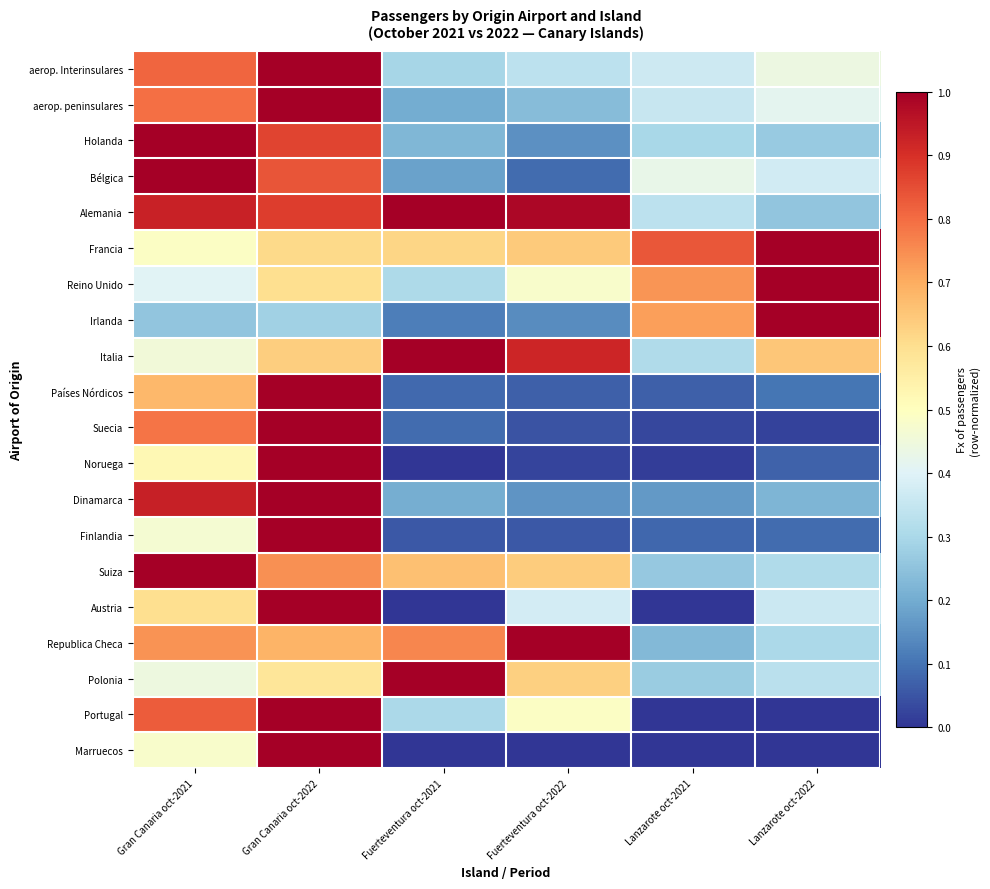

Which series has the largest range (max minus min)?

Noruega